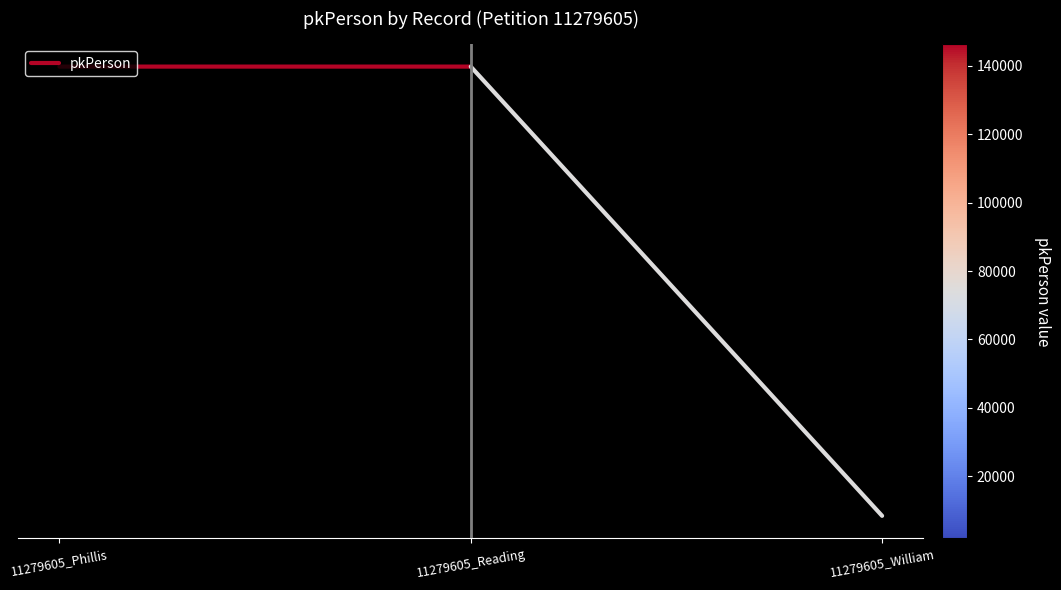

Reading left to right, list all the values displayed in this chart.

146360	146361